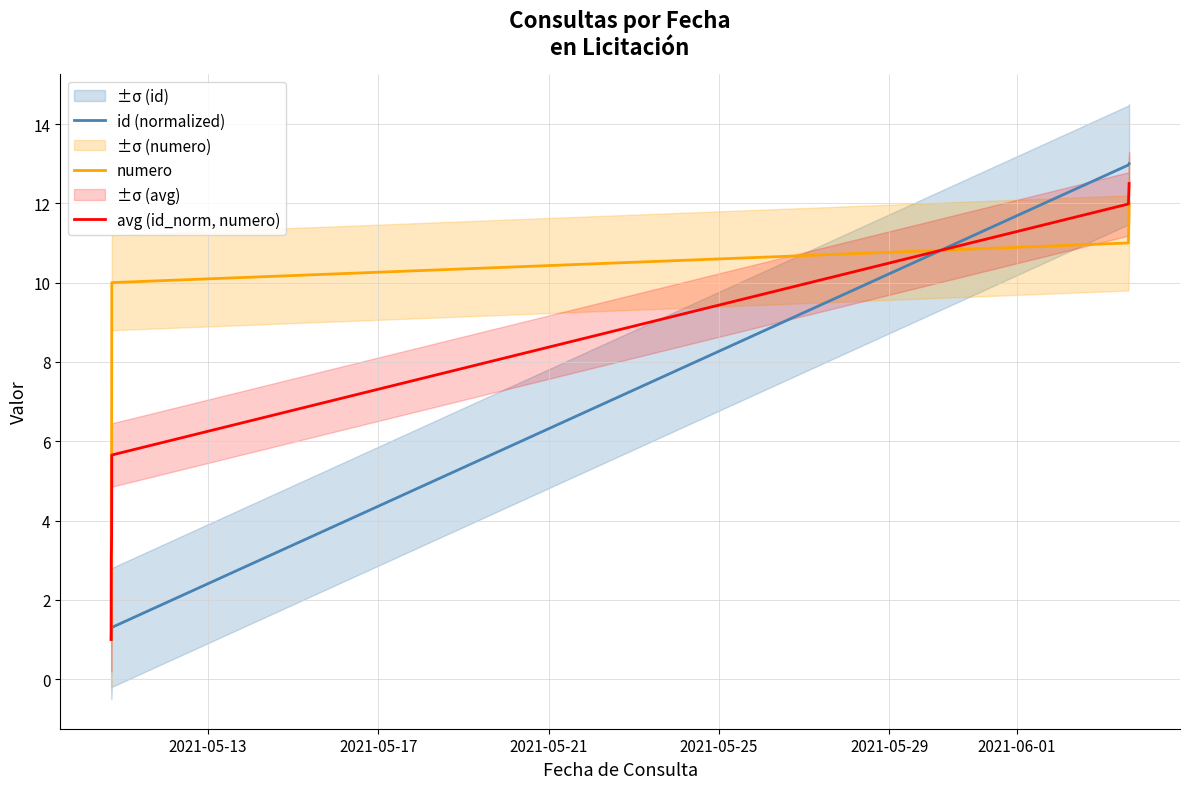

How many intersections are there between numero and avg (id_norm, numero)?

1